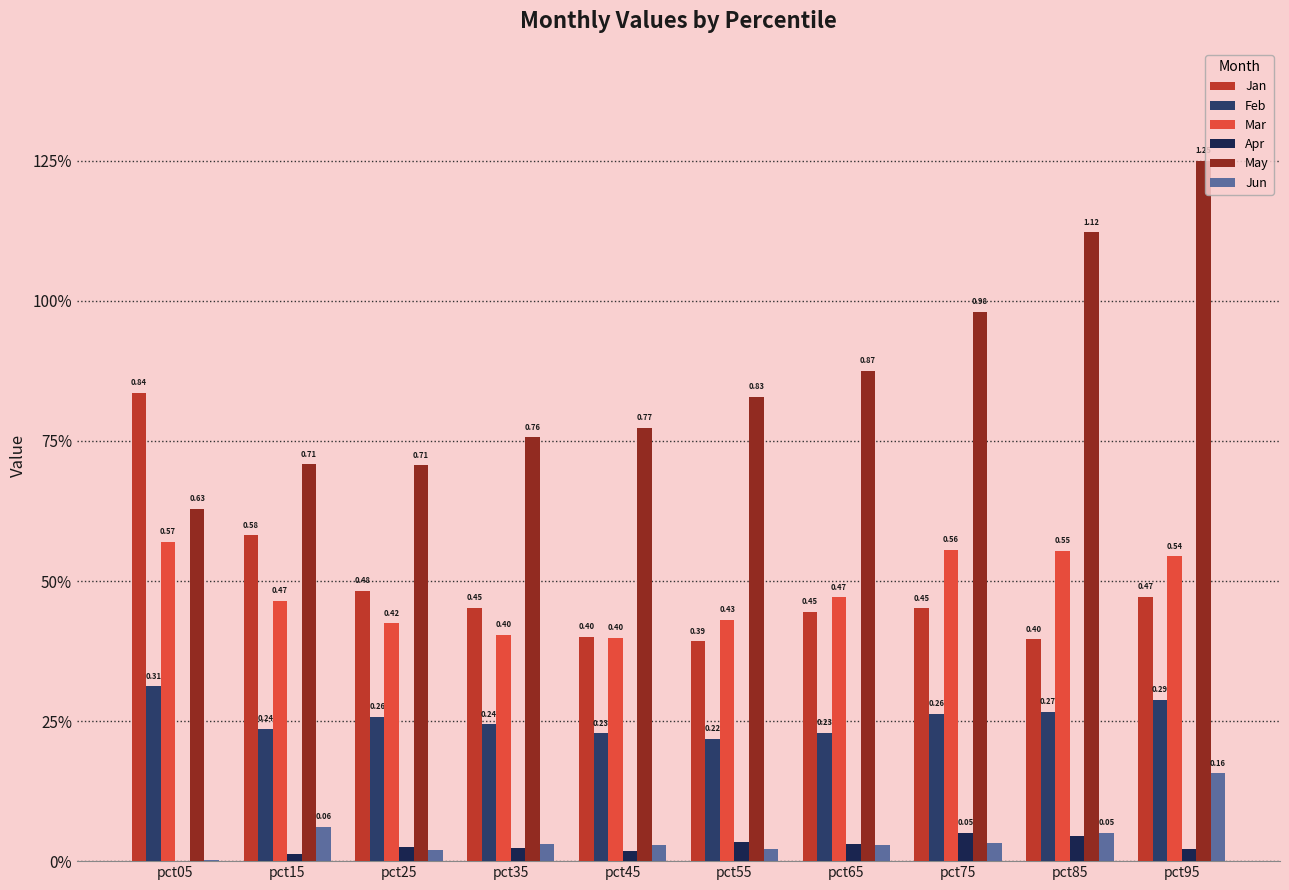

What are all the series names shown in the legend?

Jan, Feb, Mar, Apr, May, Jun